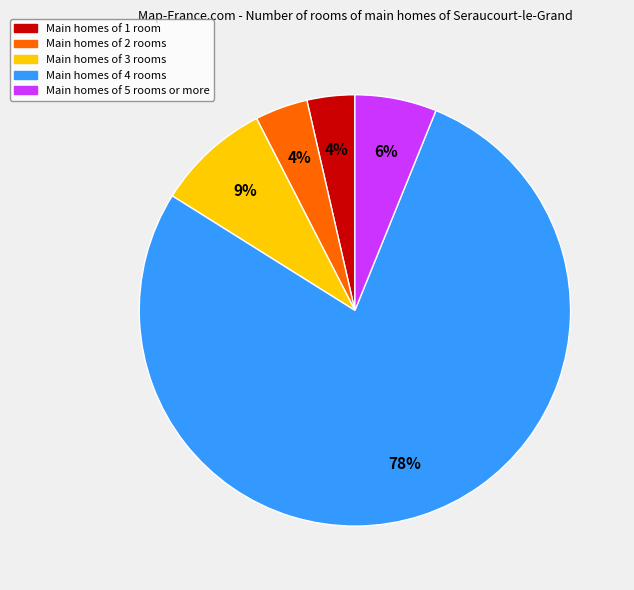

To the nearest percent, what is the average slice percentage?

20%